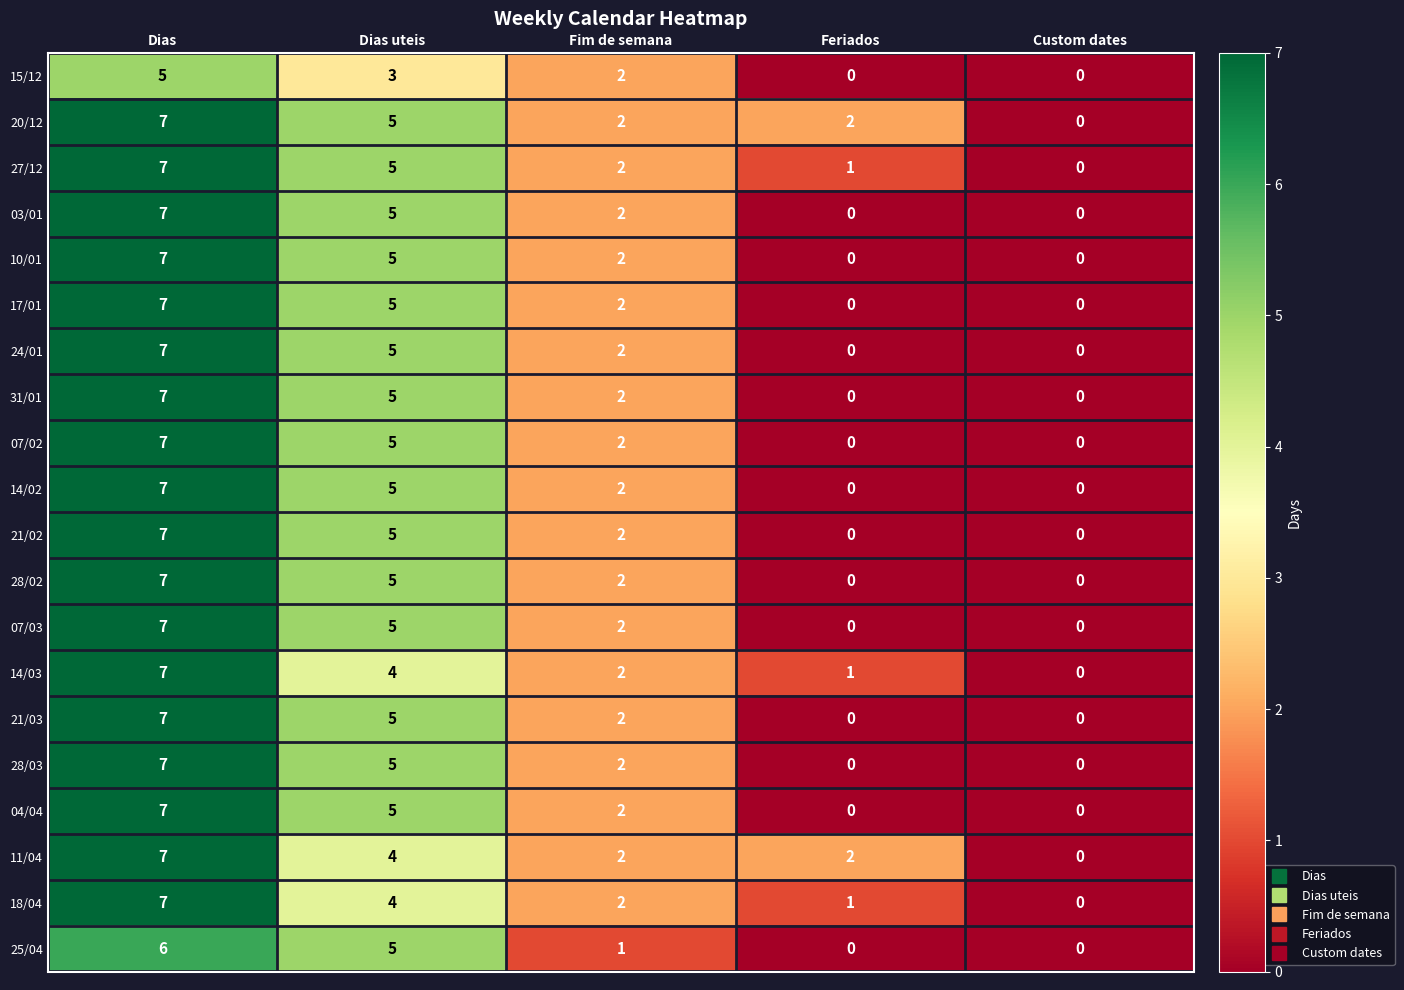

What is the approximate value of 24/01 at Dias?

7